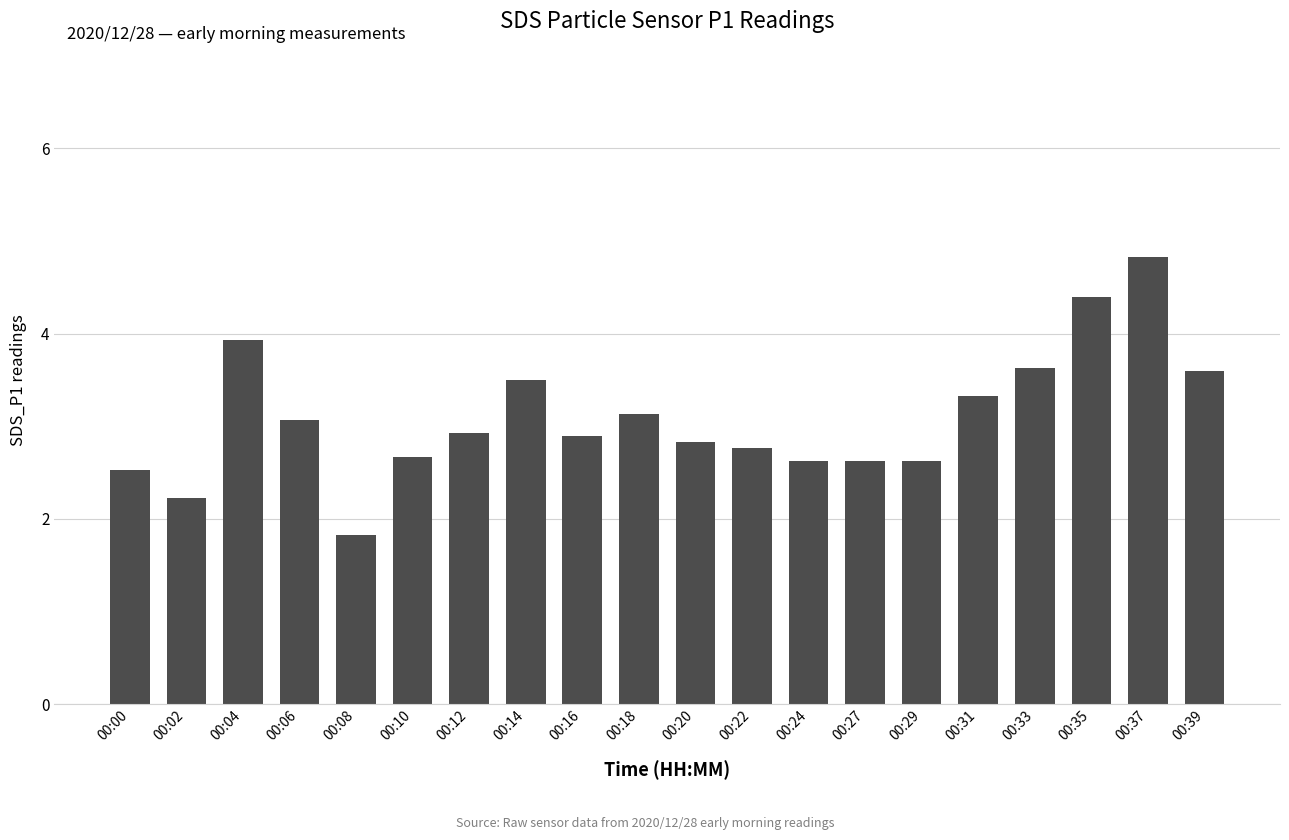

Read the value at 00:08.

1.8